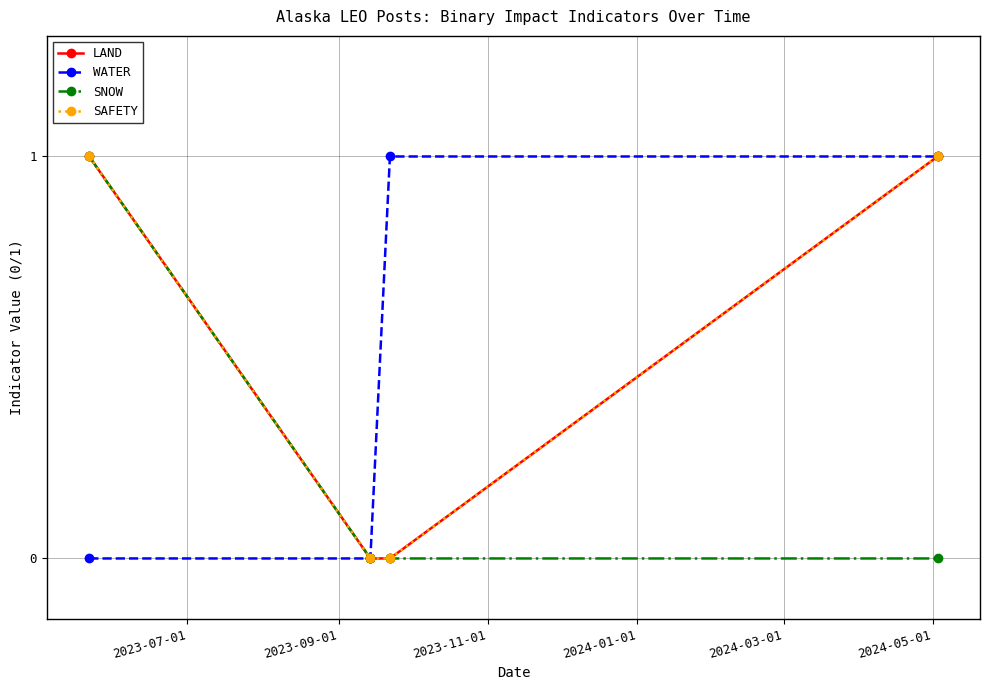

How many lines are shown in the chart?

4